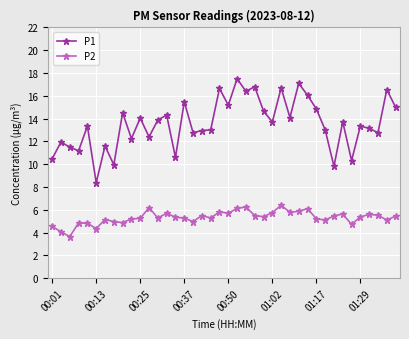

List the series in order of their peak value, lowest first.

P2, P1